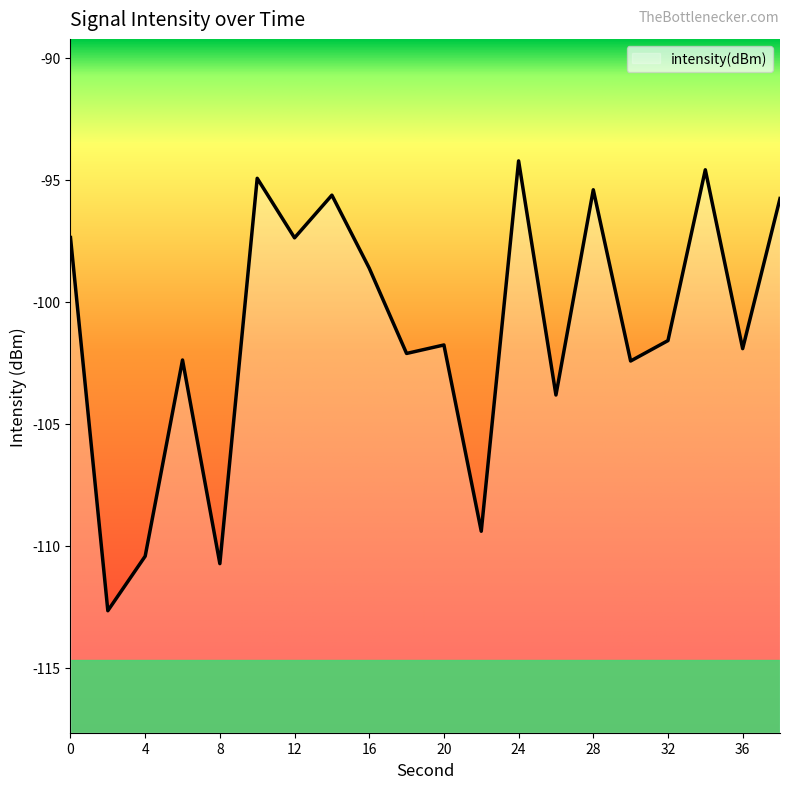

Reading right to left, what are all the values shown in this chart?

-95.8	-101.9	-94.6	-101.6	-102.4	-95.4	-103.8	-94.2	-109.4	-101.8	-102.1	-98.6	-95.6	-97.4	-94.9	-110.7	-102.4	-110.4	-112.7	-97.4